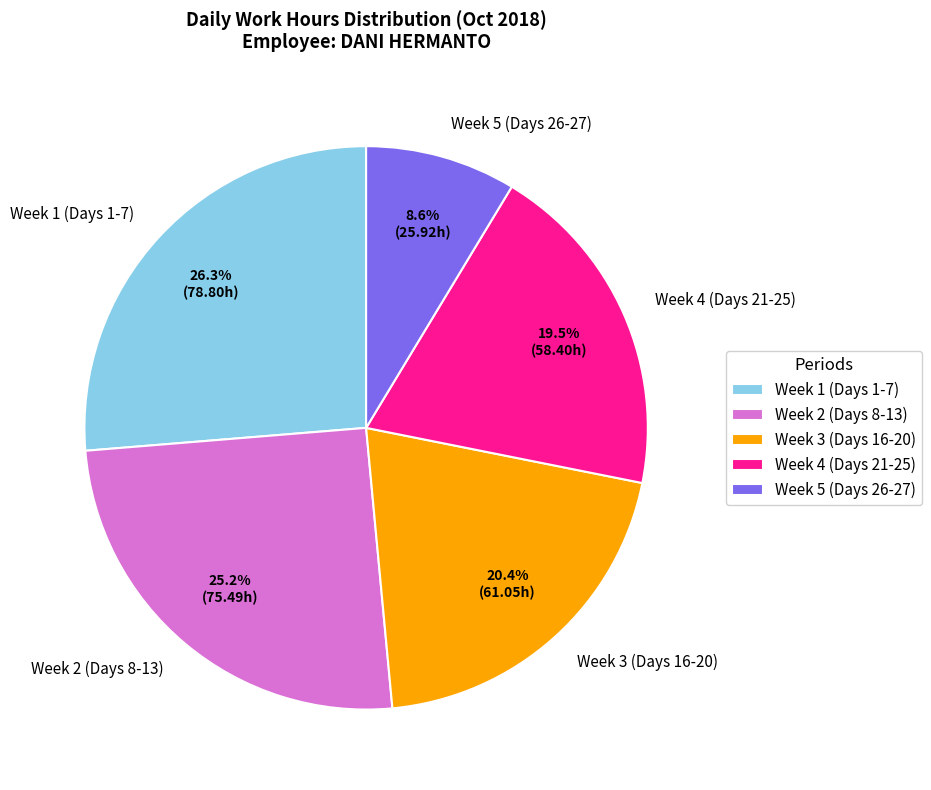

Which category has the smallest portion of the pie?

Week 5 (Days 26-27)